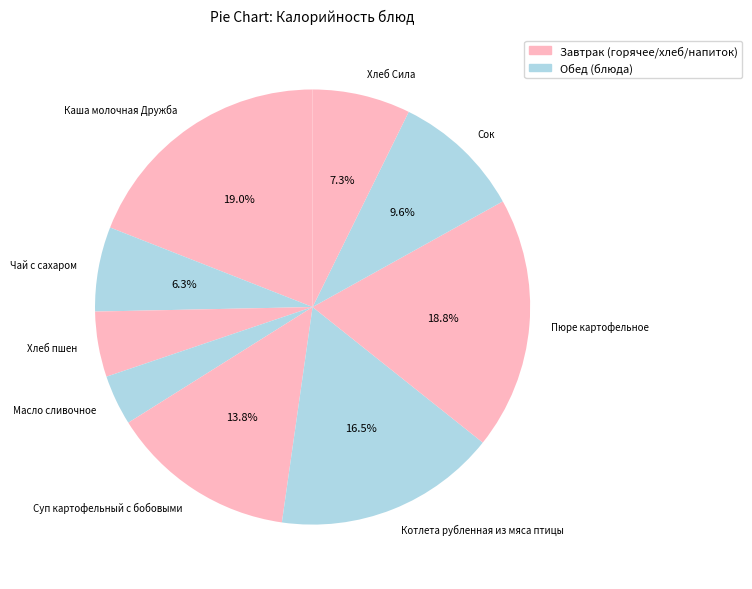

Is Чай с сахаром the majority of the pie?

No